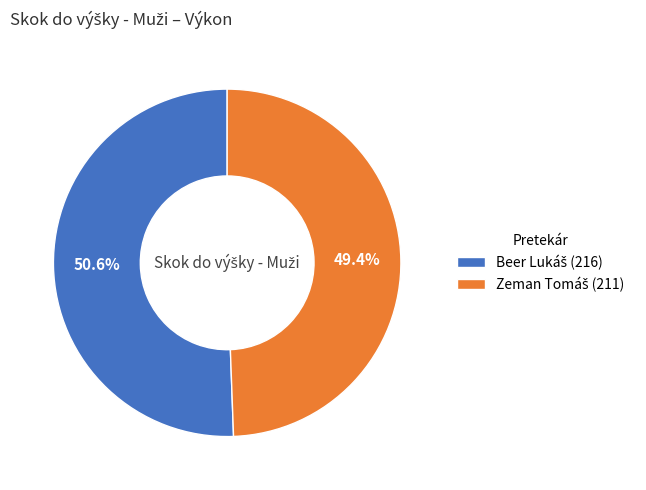

Does any single category account for the majority?

Yes